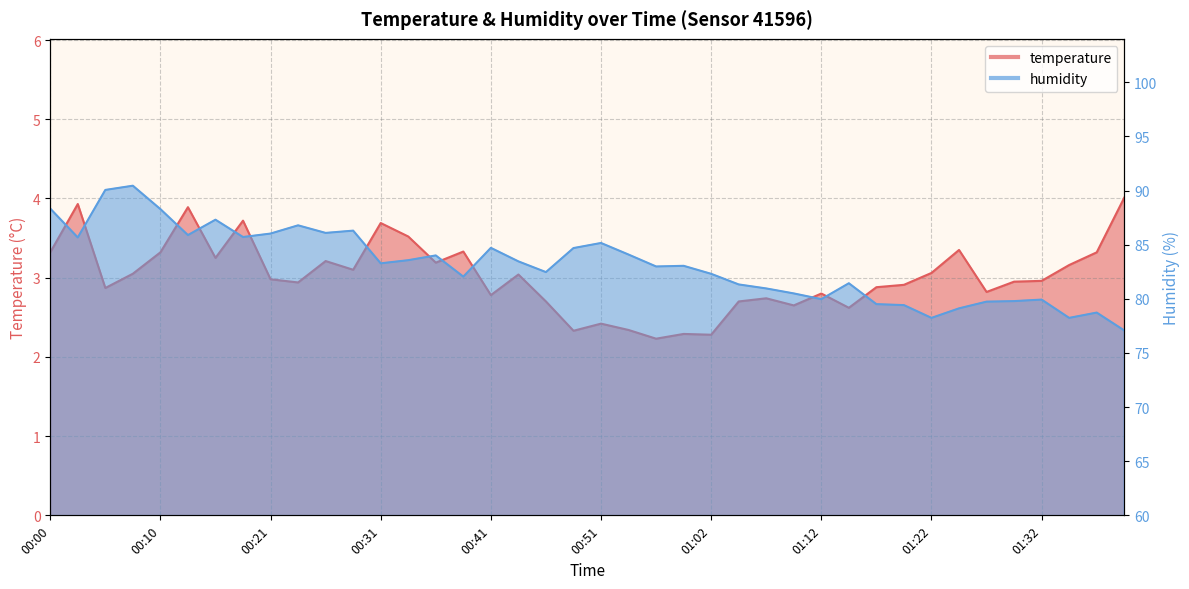

What is the difference between the maximum and minimum values in the humidity series?

13.4